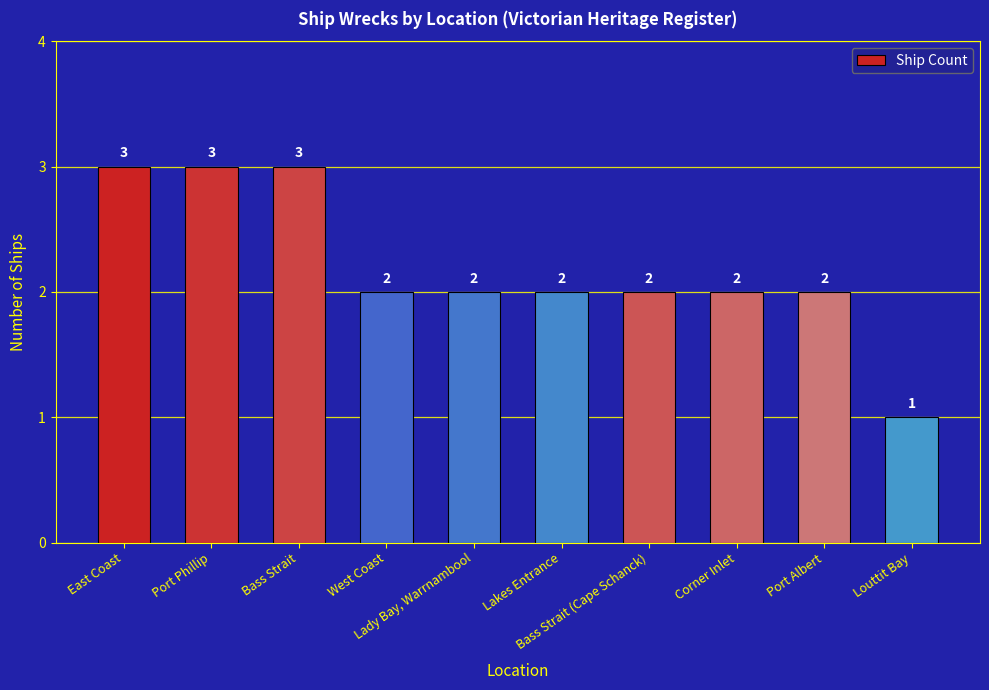

Which has a higher value, East Coast or Lakes Entrance?

East Coast